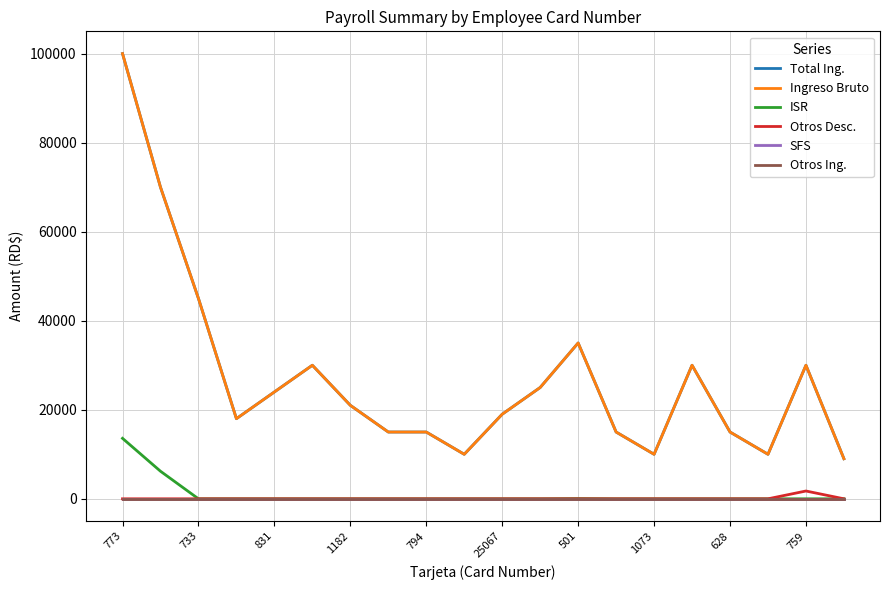

Is this an area chart (filled region under the line)?

No